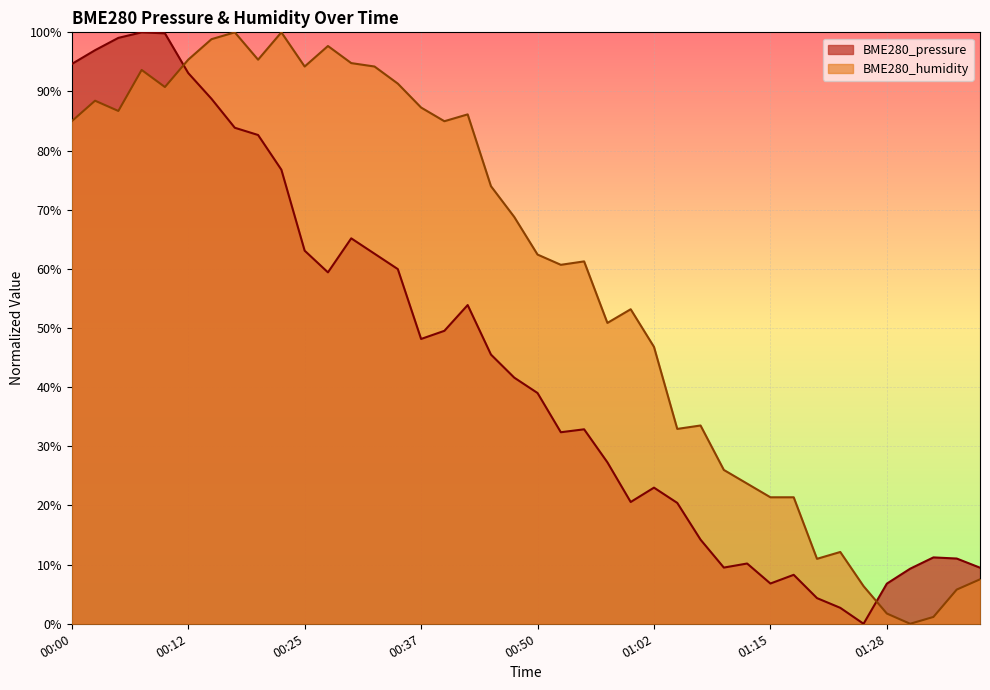

Which has a higher value, 01:28 or 00:02?

00:02